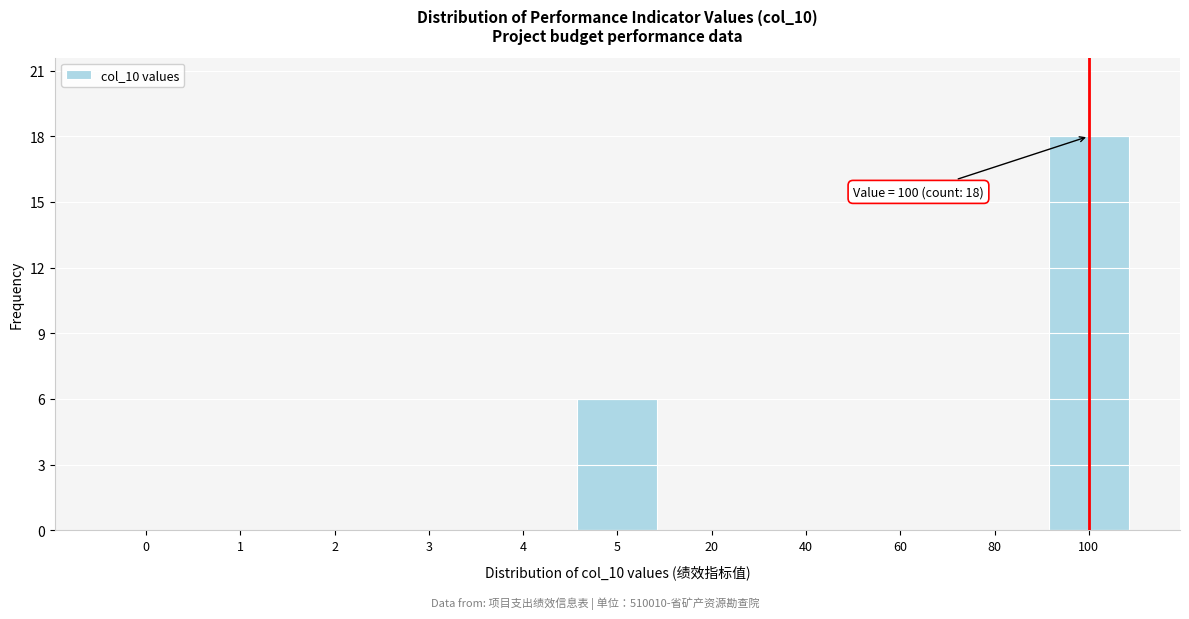

Reading left to right, transcribe all the data shown in this chart.

0=0	1=0	2=0	3=0	4=0	5=6	20=0	40=0	60=0	80=0	100=18